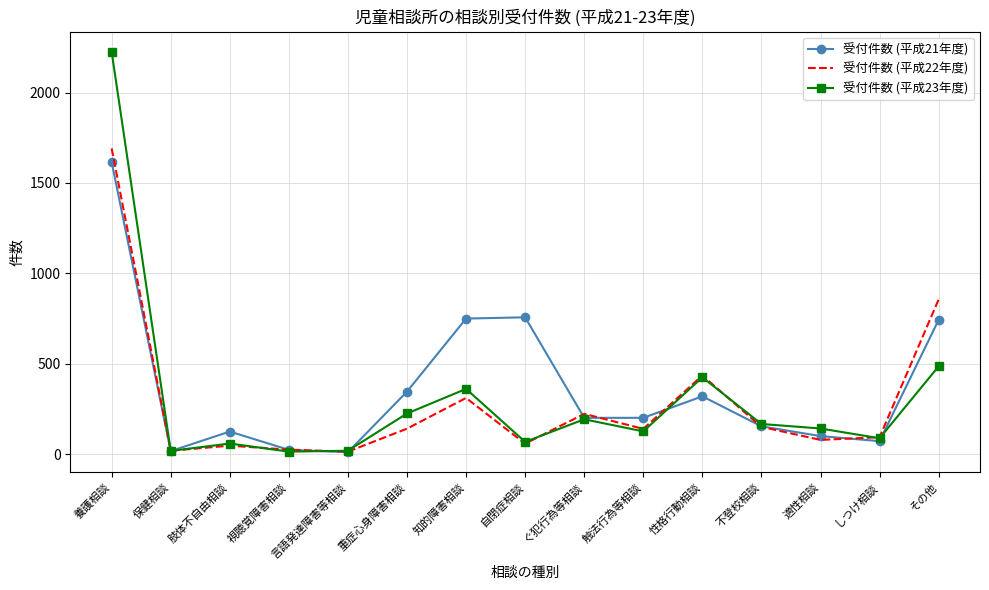

Is the value of 受付件数 (平成21年度) at 養護相談 greater than the value of 受付件数 (平成22年度) at その他?

Yes